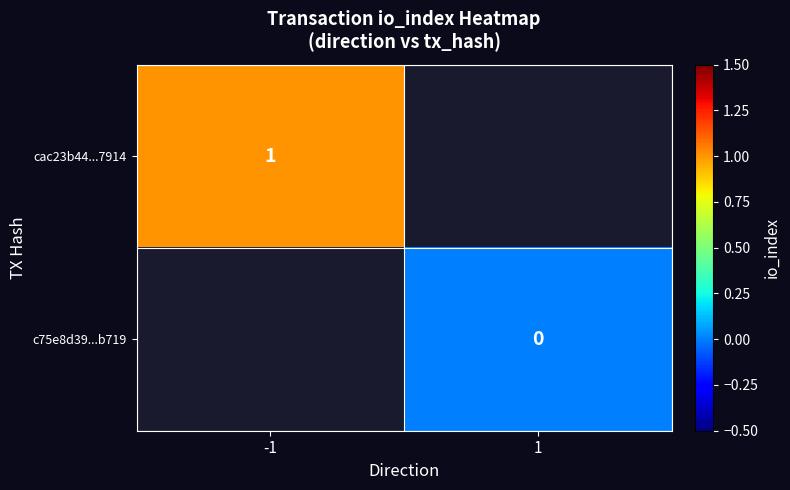

True or false: cac23b44...7914 has a value of 2 at -1.

False